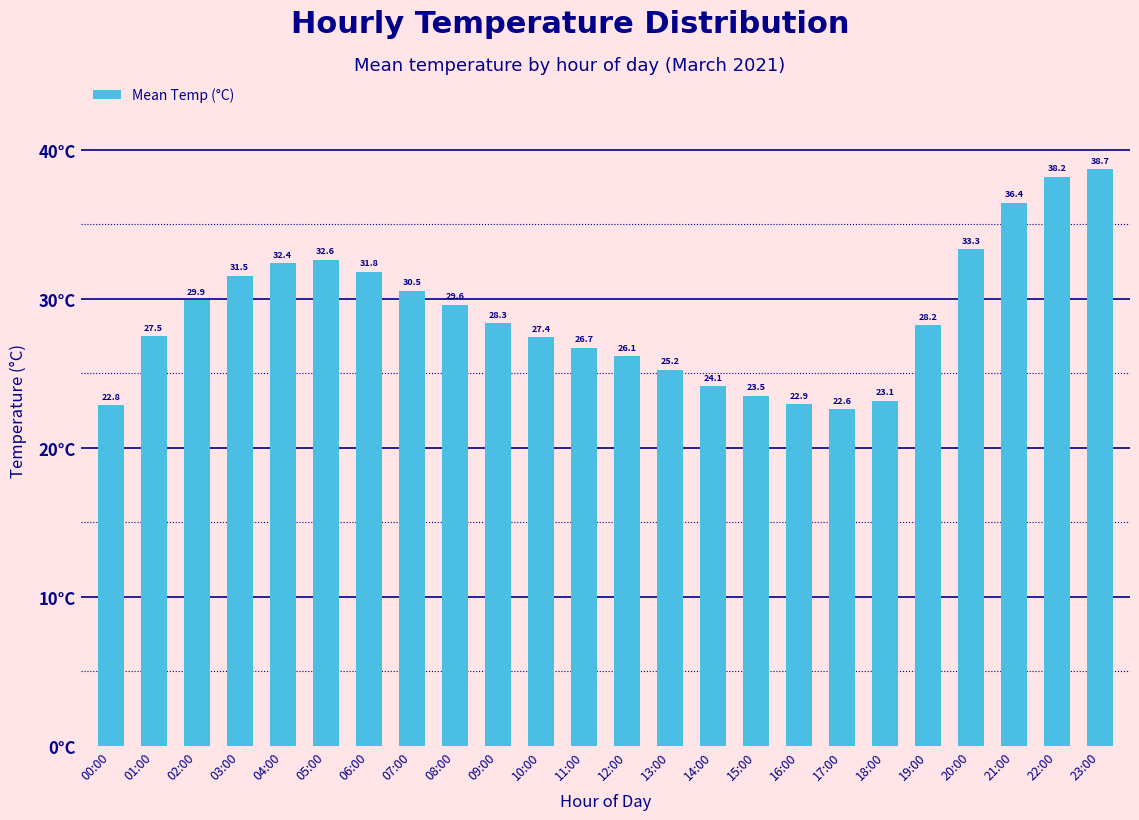

Count the number of data series in this chart.

1